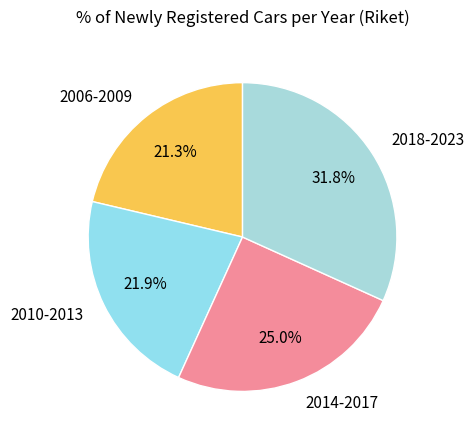

What is the ratio of the value at 2010-2013 to the value at 2014-2017?

0.9